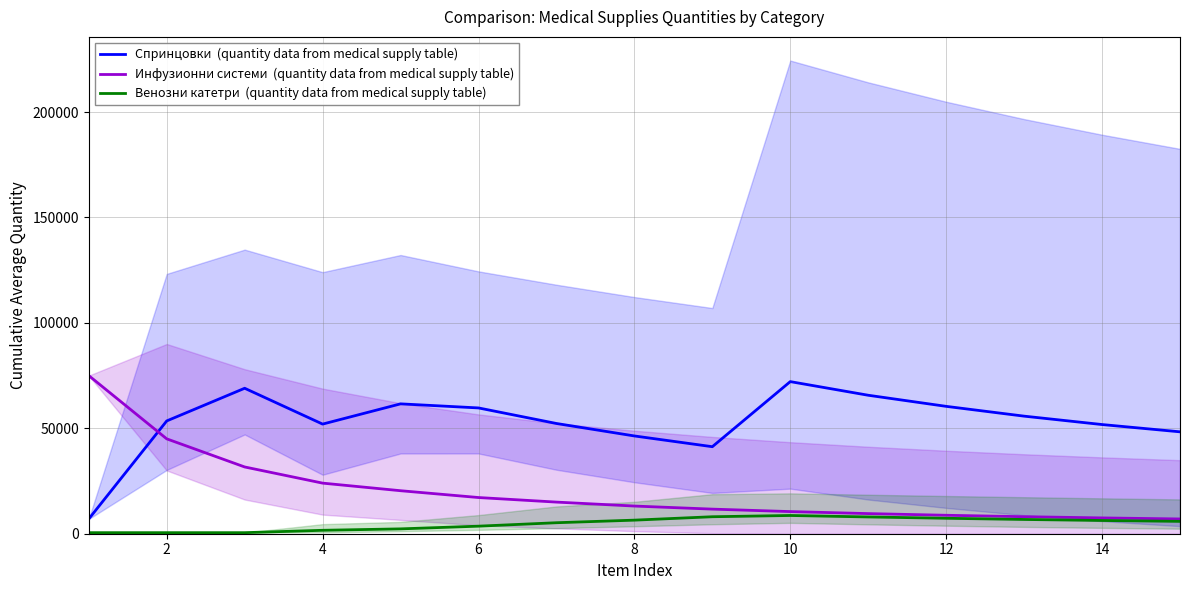

True or false: Инфузионни системи  (quantity data from medical supply table) has more than 2 interior local peaks.

False